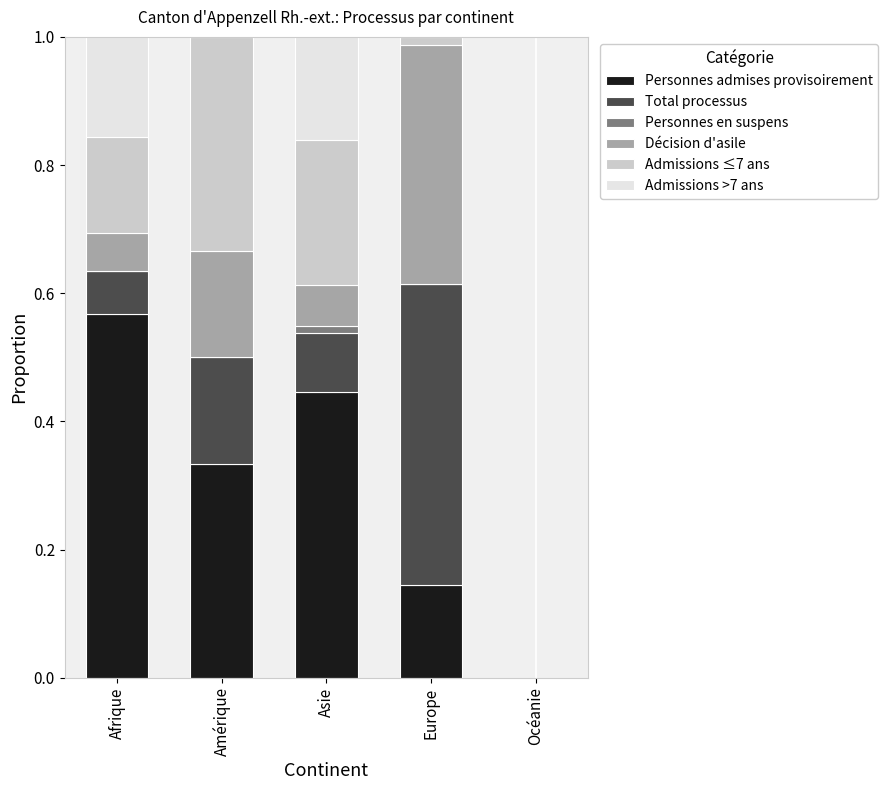

What is the sum of all Personnes admises provisoirement values?

1.5